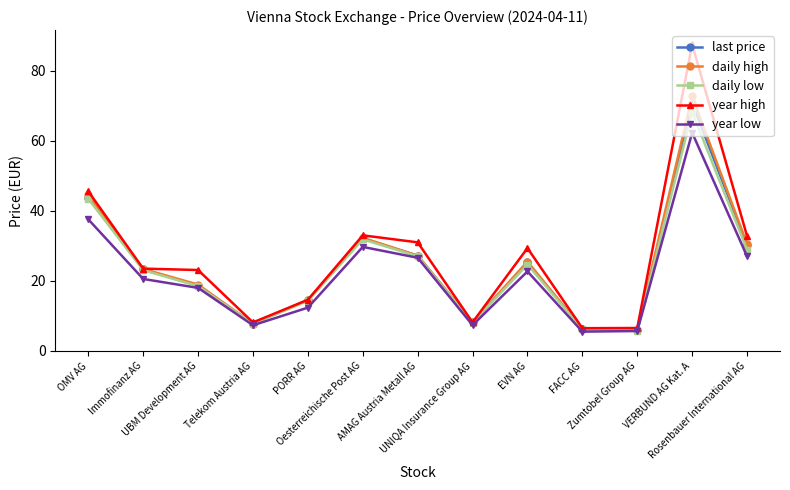

What is the sum of all daily low values?

307.7